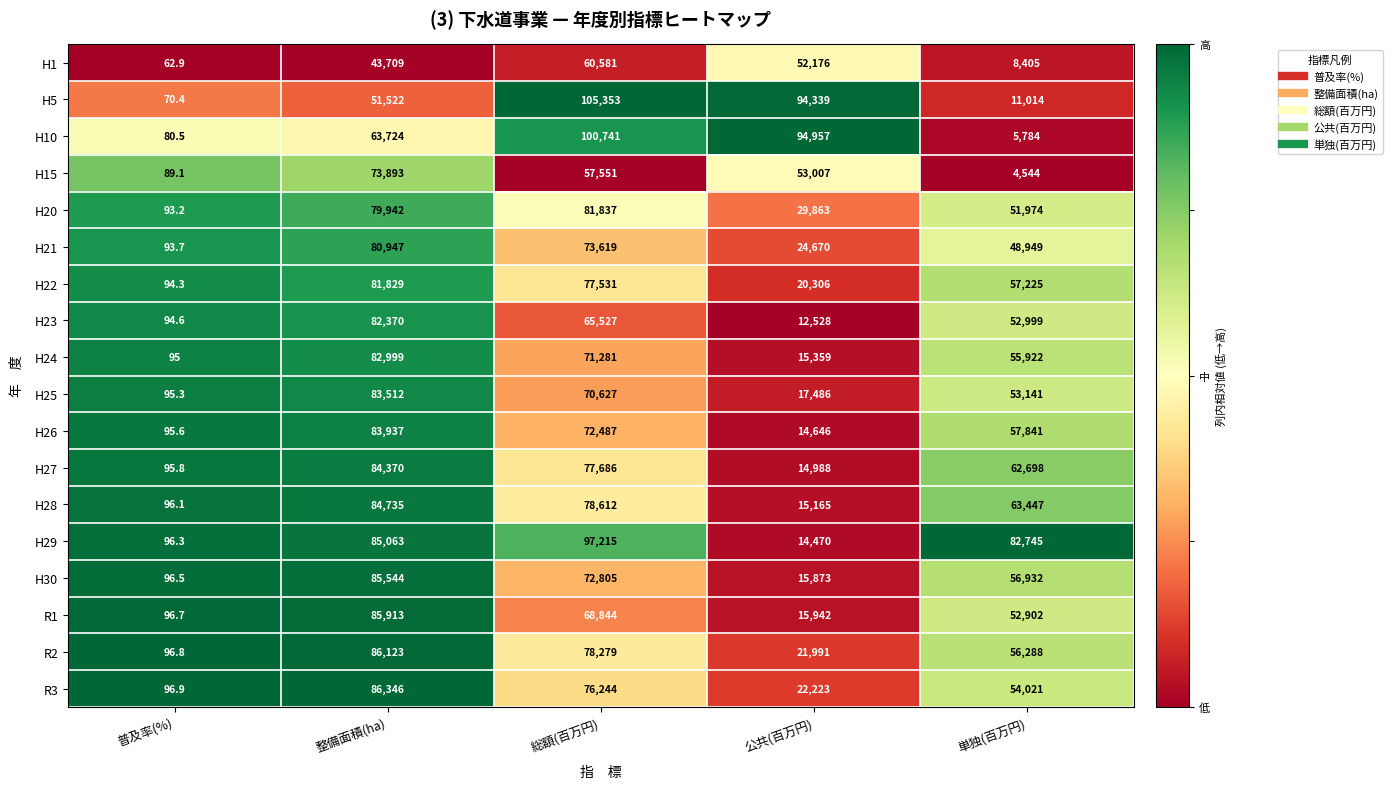

The value of H5 at 公共(百万円) is 32261.7. True or false?

False